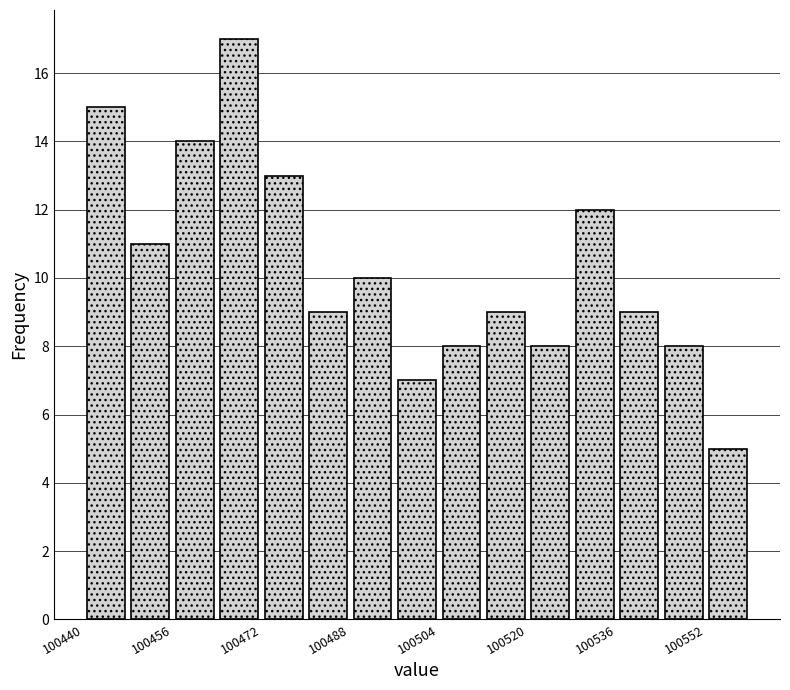

Reading left to right, list every bar in this chart as the range it spans on the x-axis followed by its height. The values are not printed on the chart, so give them approximately, as read against the axis.

100440 to 100448: 15
100448 to 100456: 11
100456 to 100464: 14
100464 to 100472: 17
100472 to 100480: 13
100480 to 100488: 9
100488 to 100496: 10
100496 to 100504: 7
100504 to 100512: 8
100512 to 100520: 9
100520 to 100528: 8
100528 to 100536: 12
100536 to 100544: 9
100544 to 100552: 8
100552 to 100560: 5